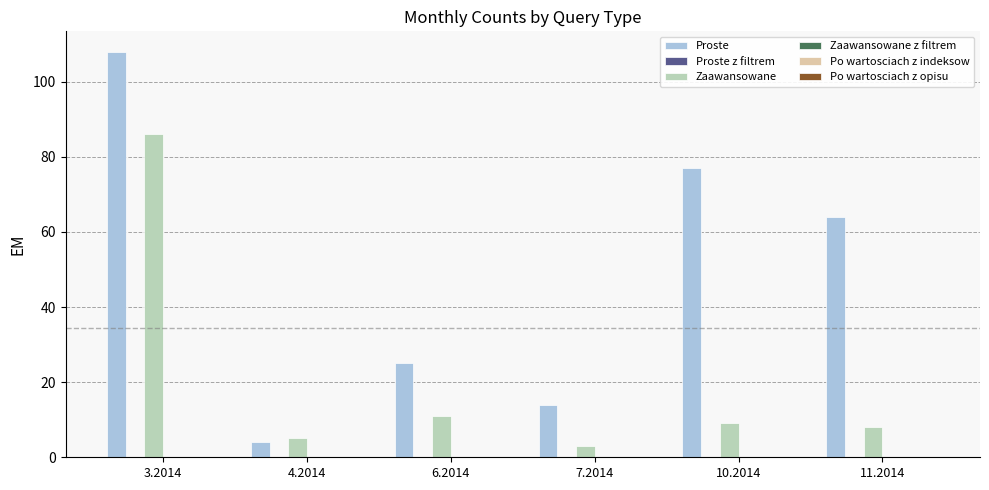

List the series in order of their peak value, highest first.

Proste, Zaawansowane